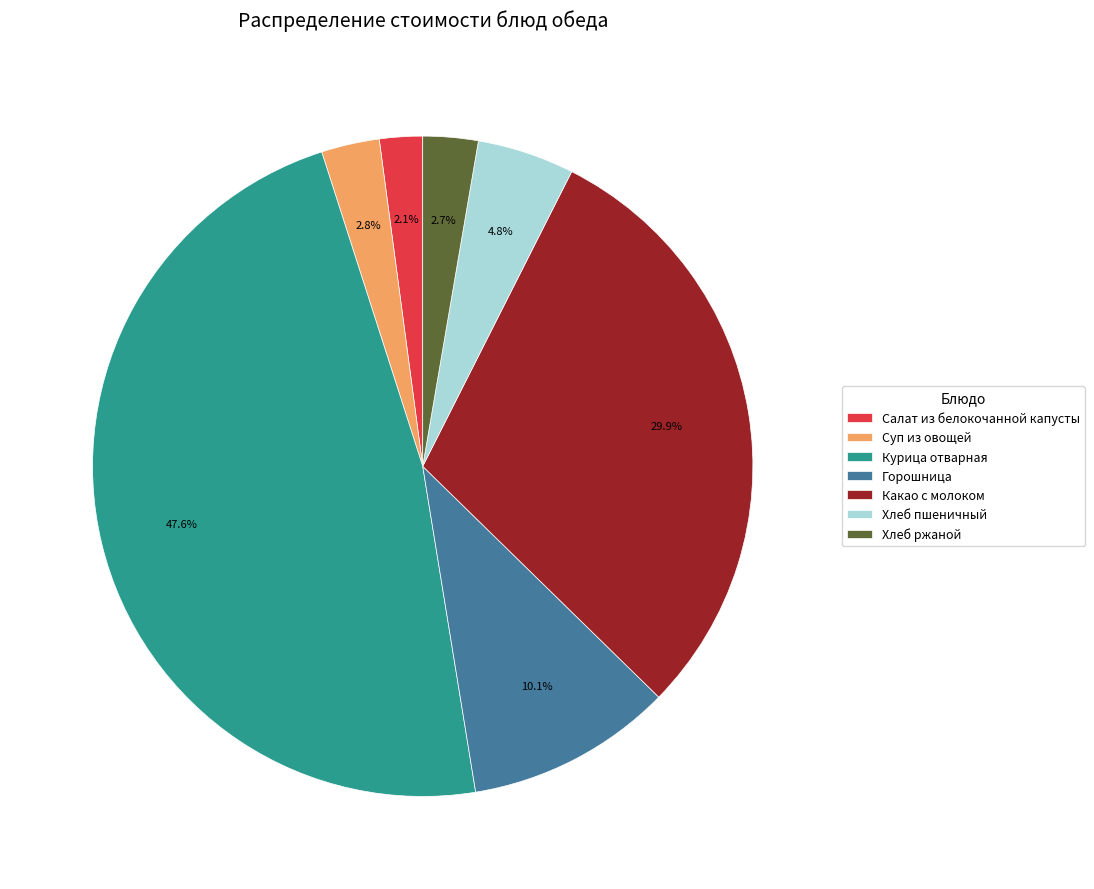

Between Хлеб пшеничный and Хлеб ржаной, which is larger?

Хлеб пшеничный